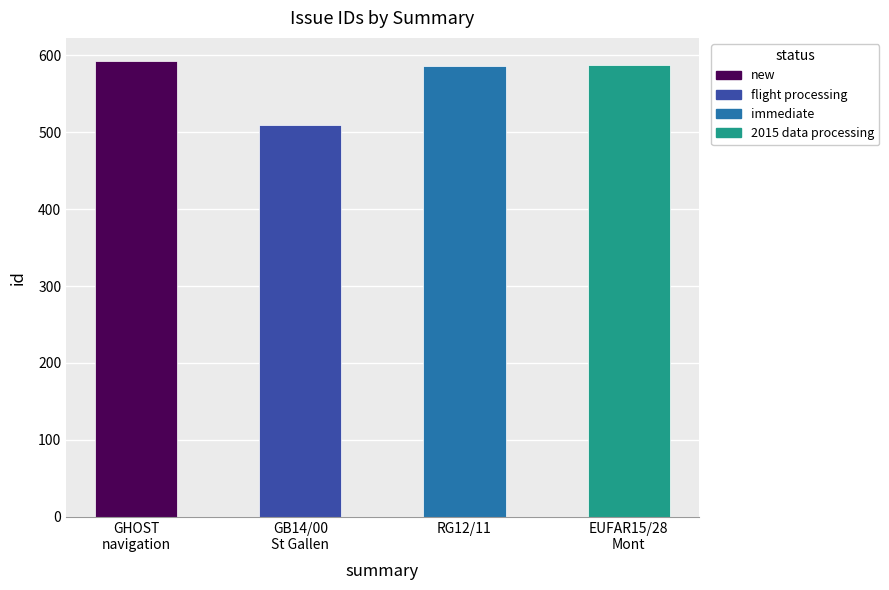

At which label does the data first exceed 587?

GHOST
navigation